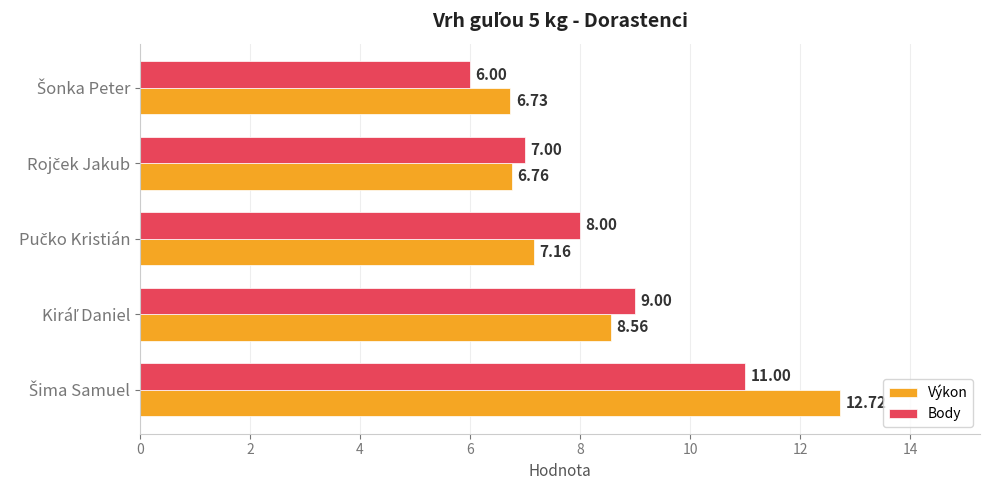

List the series in order of their peak value, lowest first.

Body, Výkon